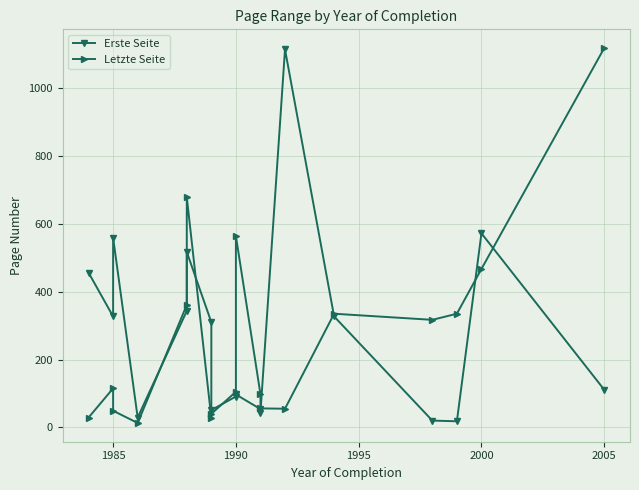

What is the average value of the Erste Seite series?

280